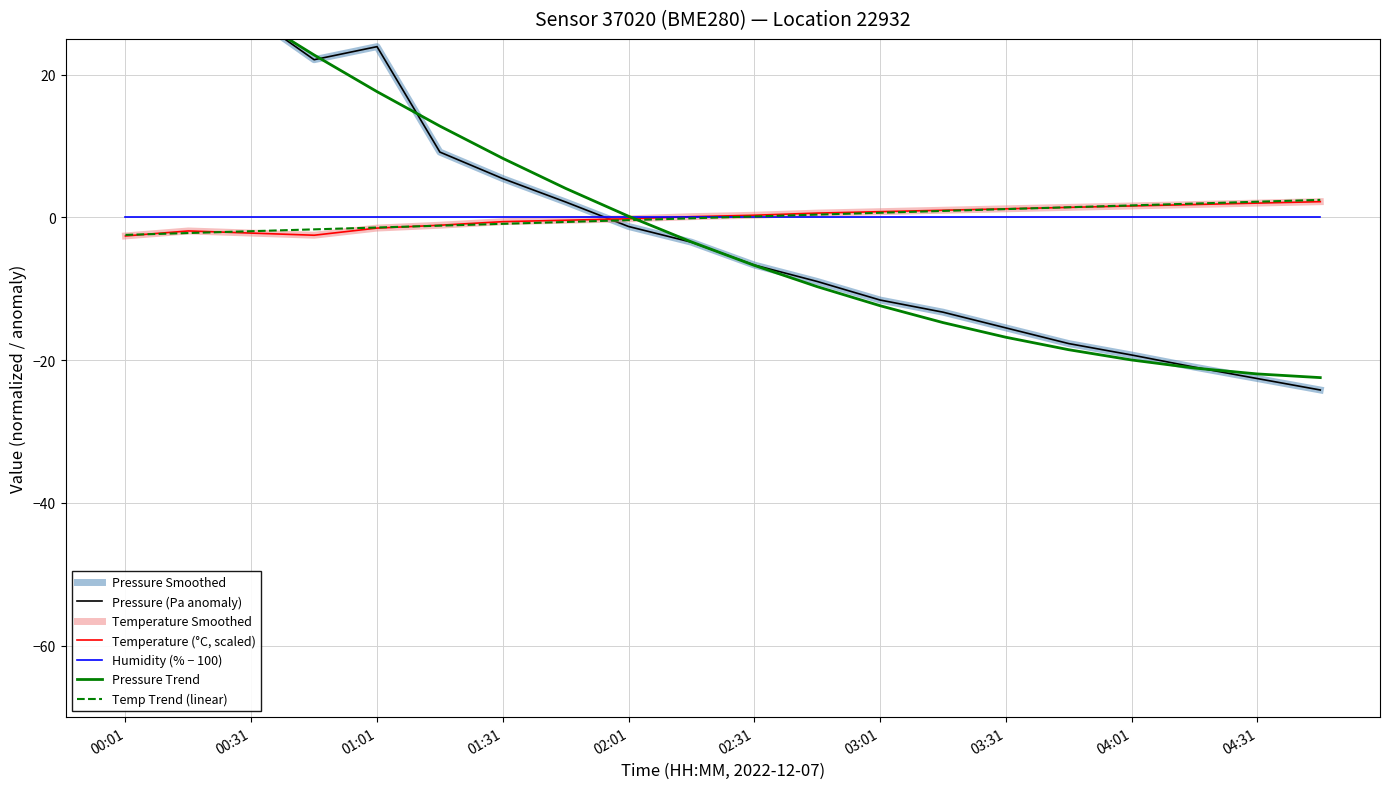

How many negative values does the temperature series have?

9